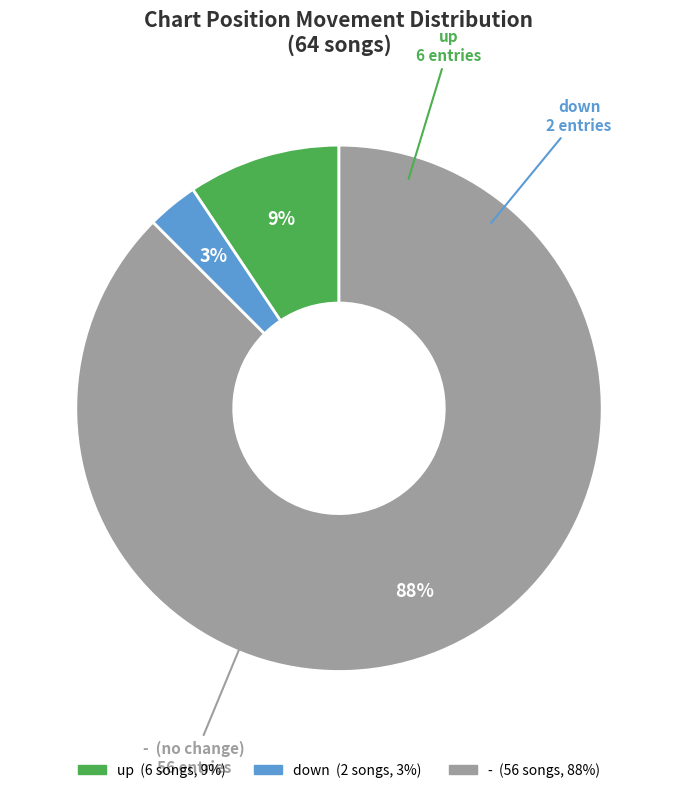

Which slice is the largest?

-